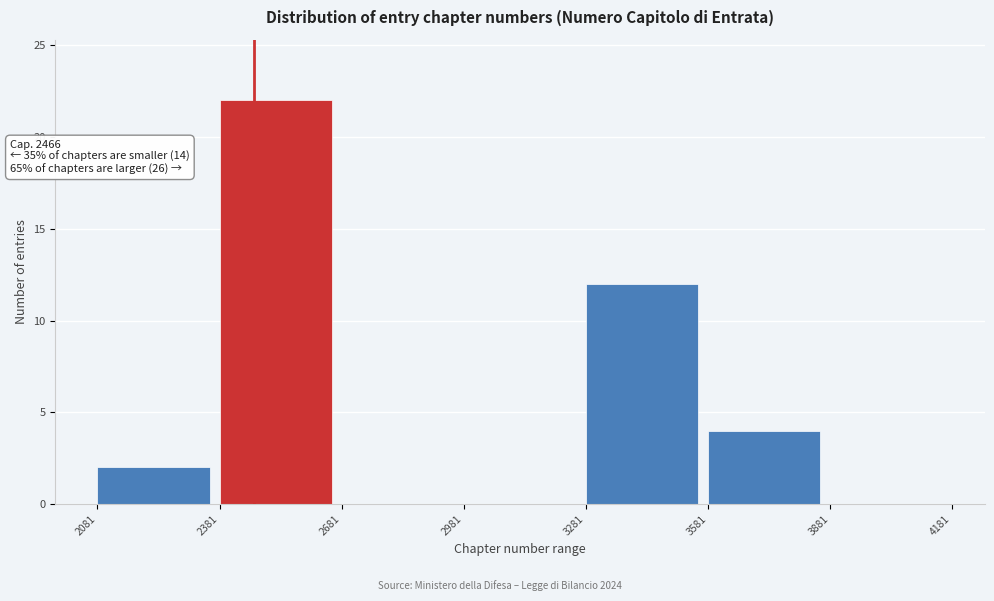

Over which range of the x-axis is the bar tallest?

2381 to 2681